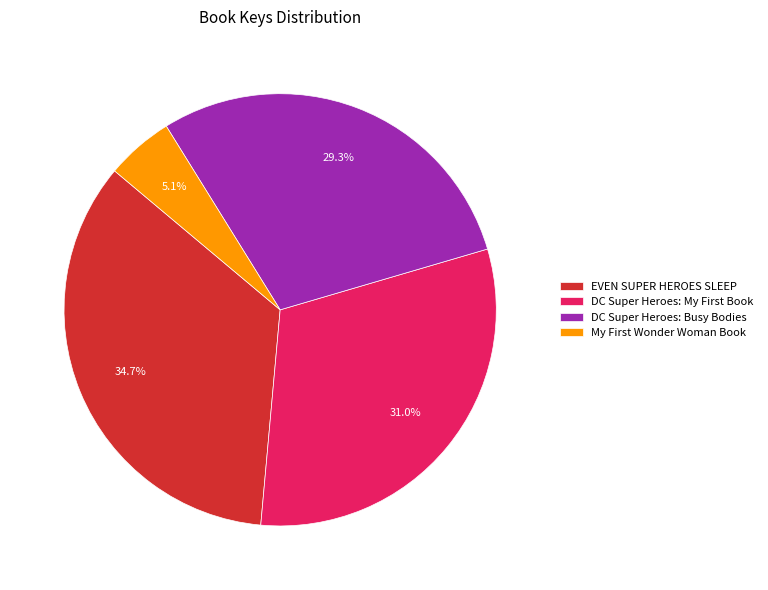

What is the largest slice in the pie chart?

EVEN SUPER HEROES SLEEP